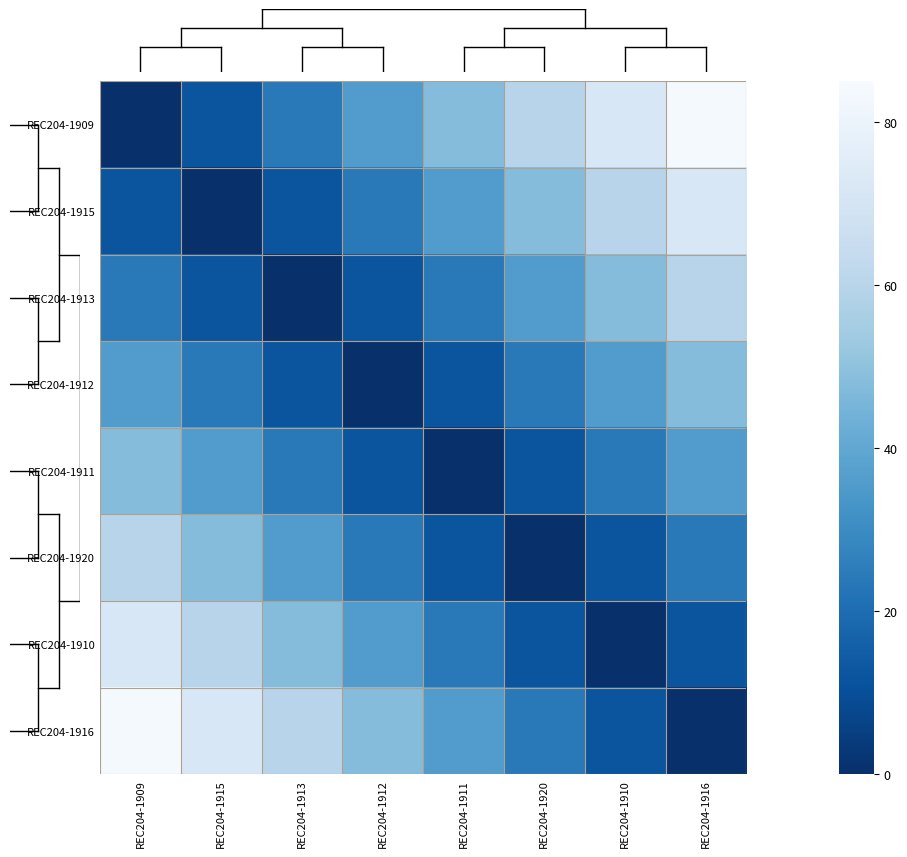

What is the spread (max minus min) of values at REC204-1916?

84